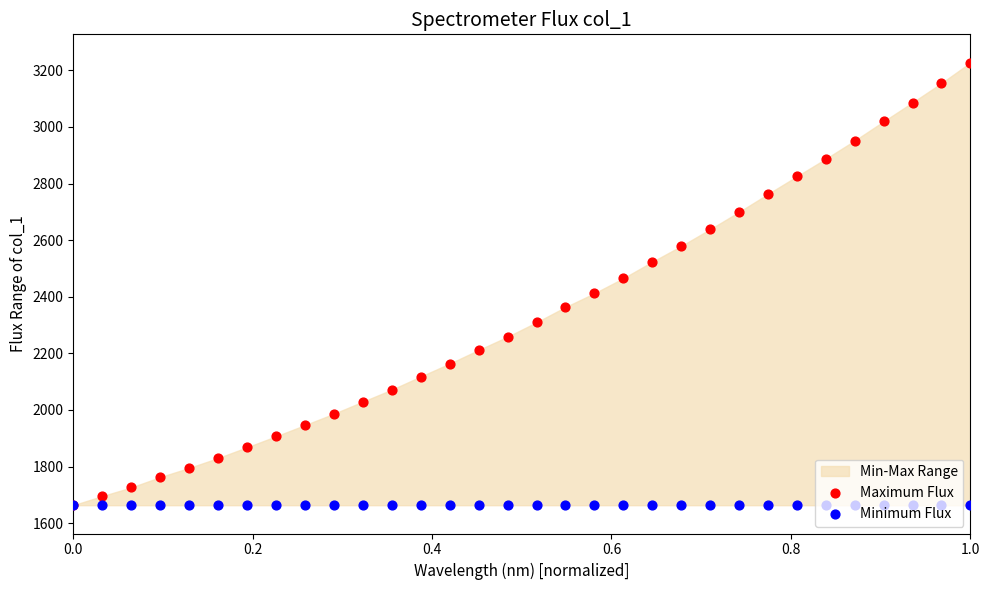

Which series has the largest Y range (max minus min)?

Maximum Flux